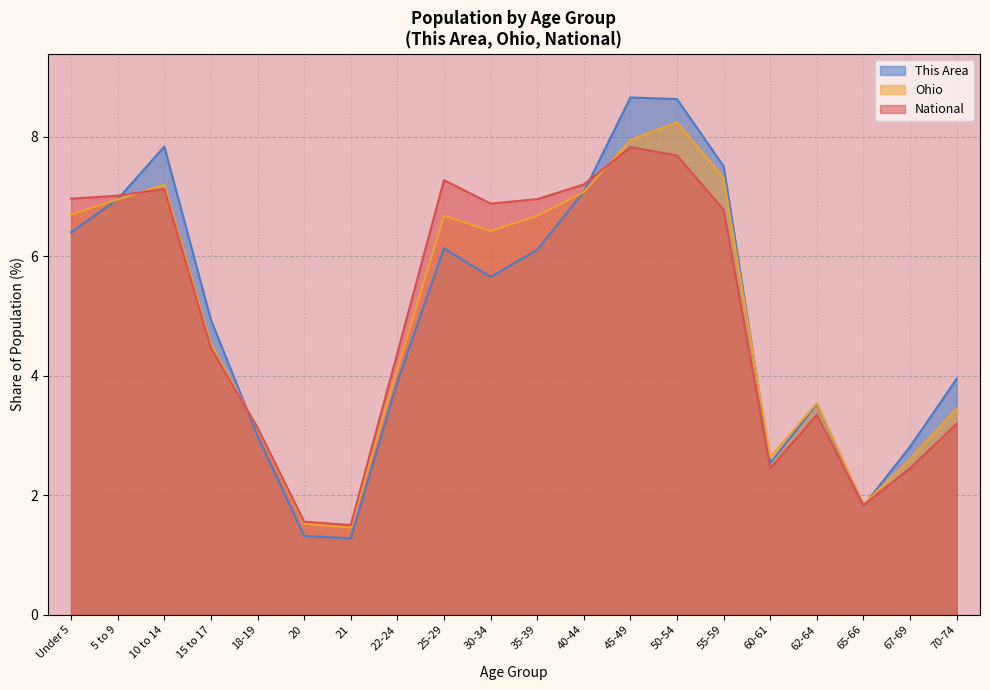

How many times do National and This Area cross each other?

5